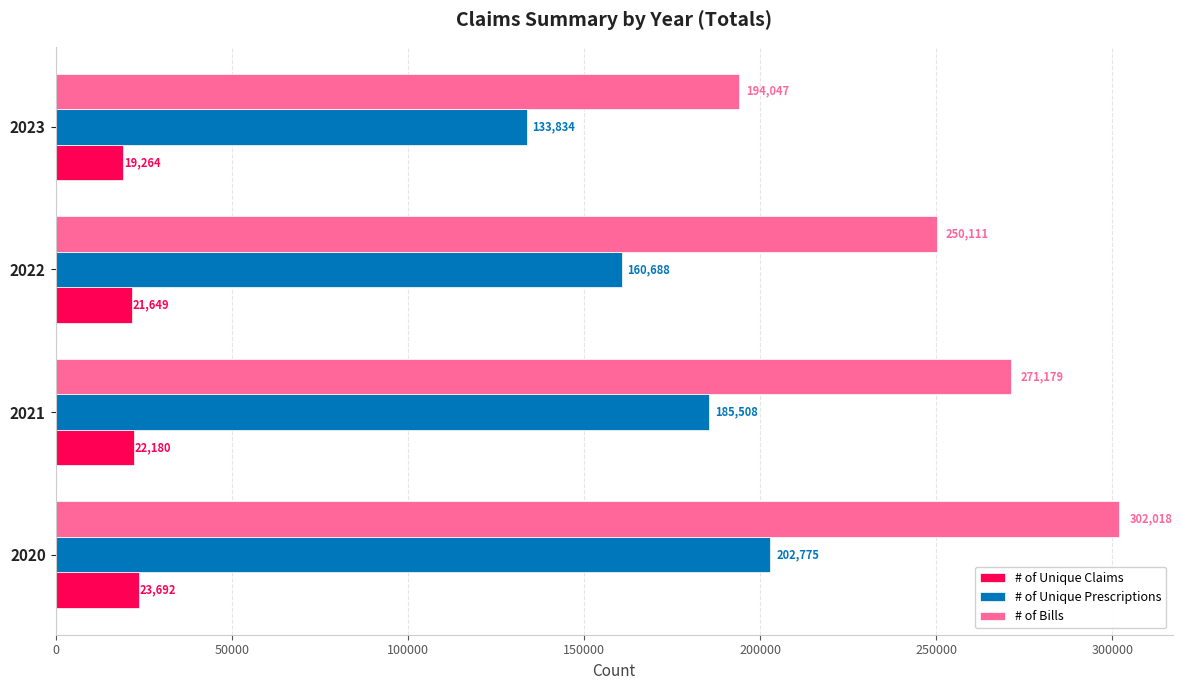

At which label is # of Bills closest to 248032?

2022